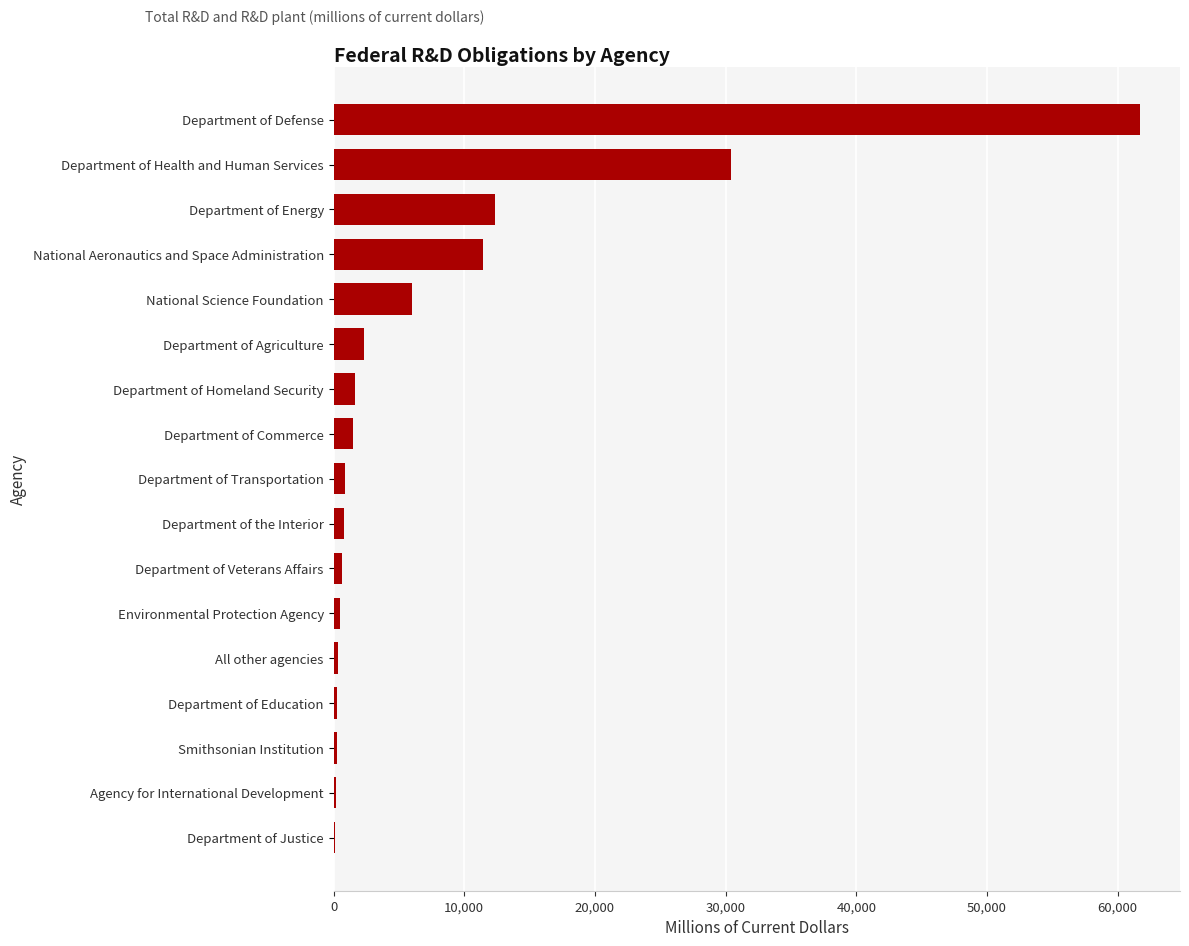

How many data points are above 884?

9